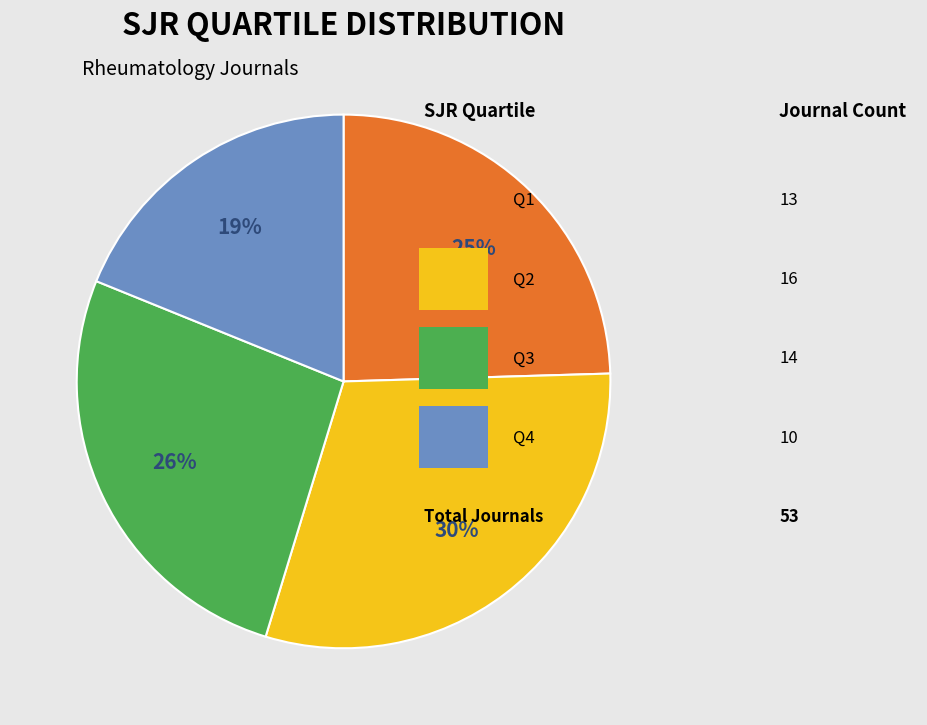

Count the number of slices in the pie.

4